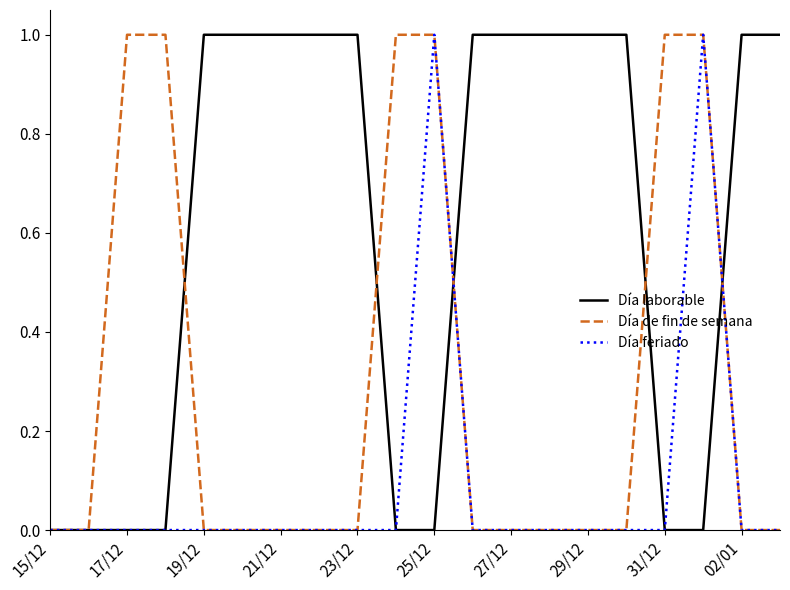

Which series has the largest total across all categories?

Día laborable